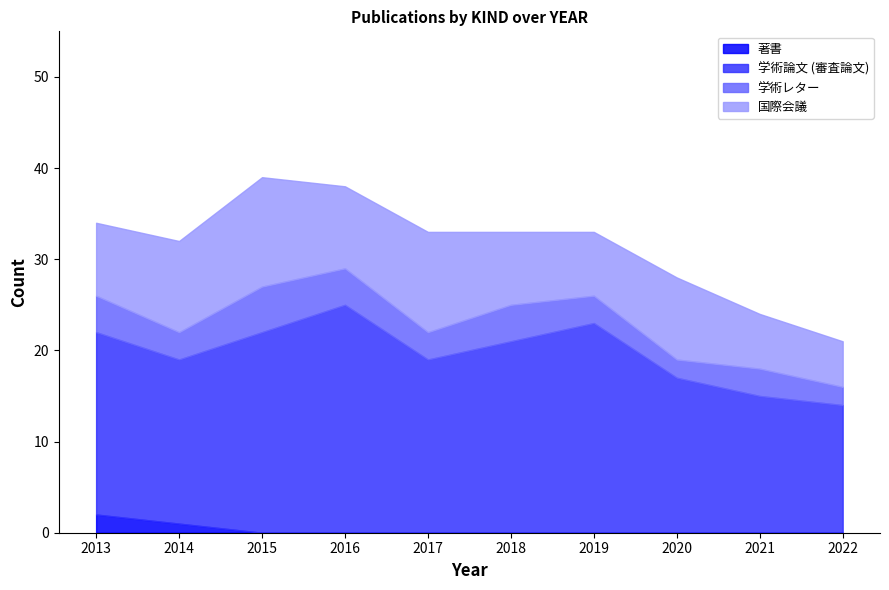

Between 2020 and 2022, which is larger?

2020